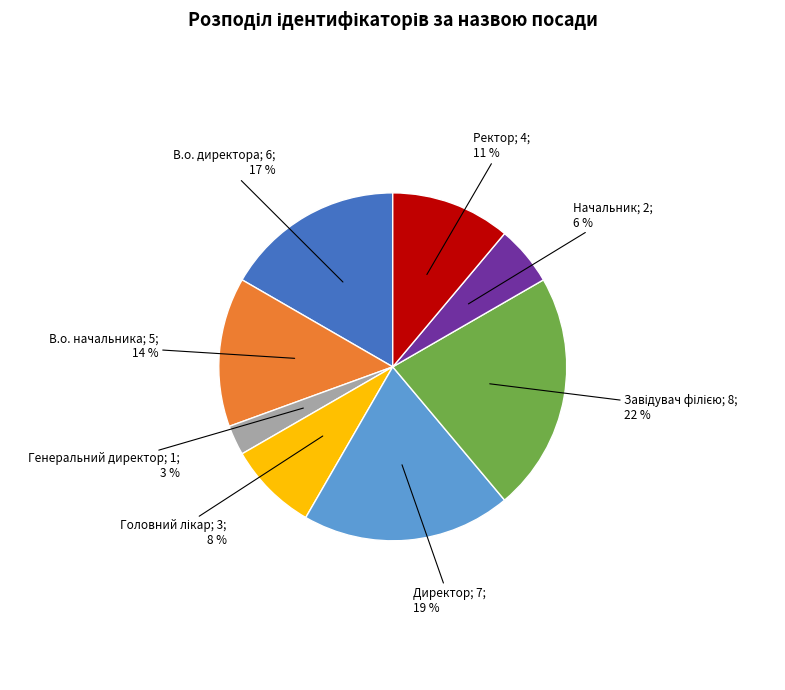

Does any single category account for the majority?

No